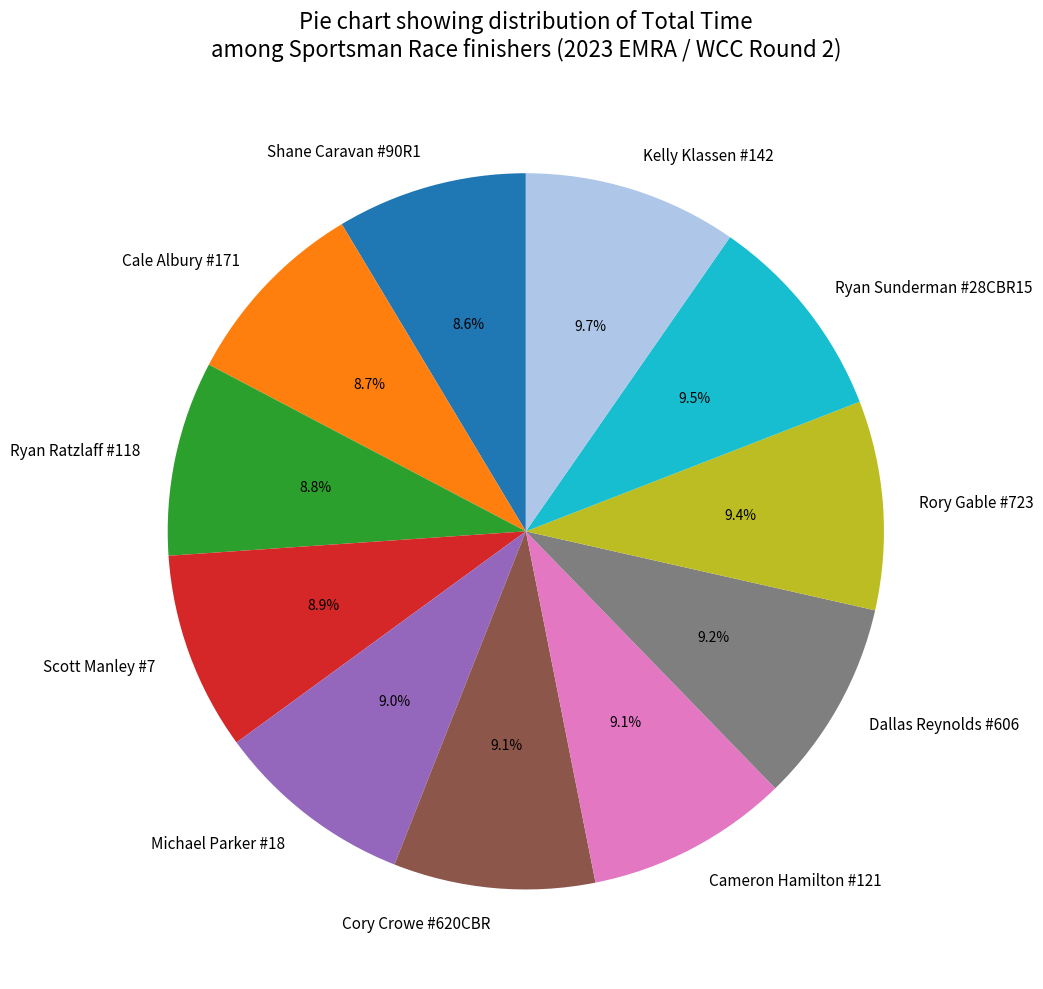

What portion of the pie excludes Cale Albury #171?

91.3%